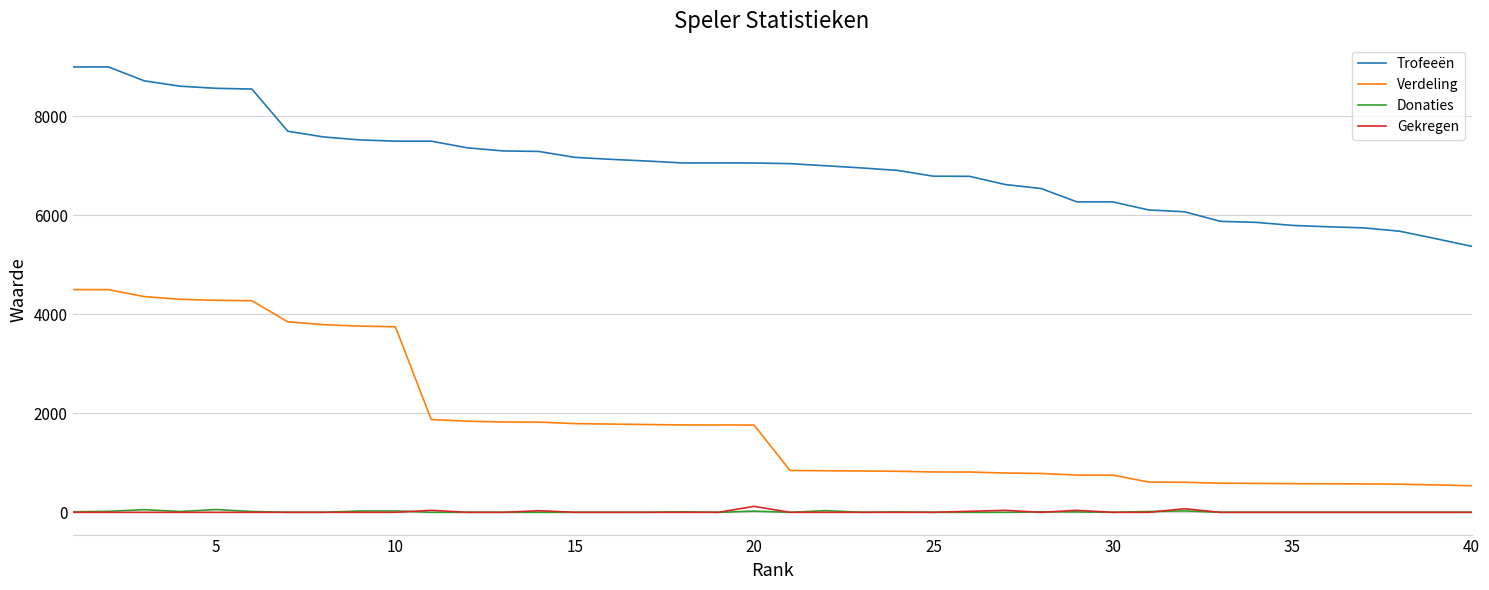

What is the difference between the maximum and minimum values in the Trofeeën series?

3623